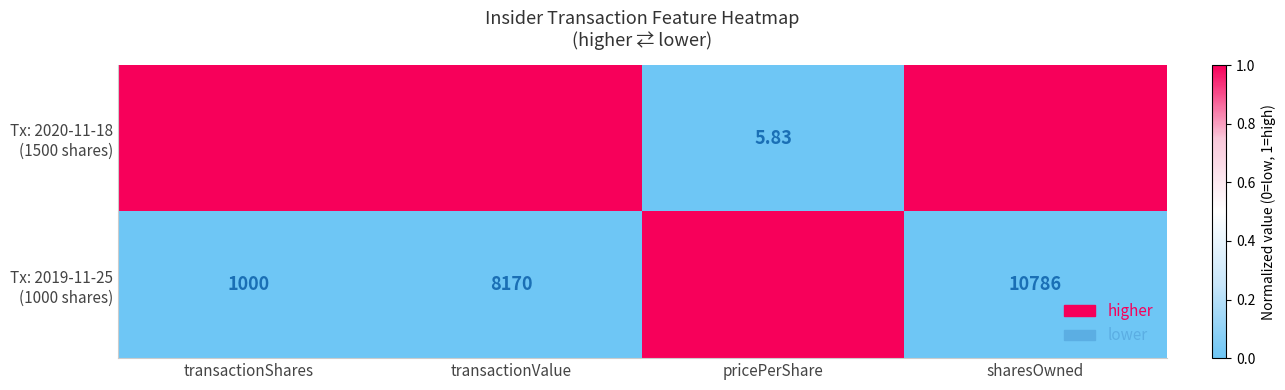

At which category does the chart reach its peak across all series?

sharesOwned